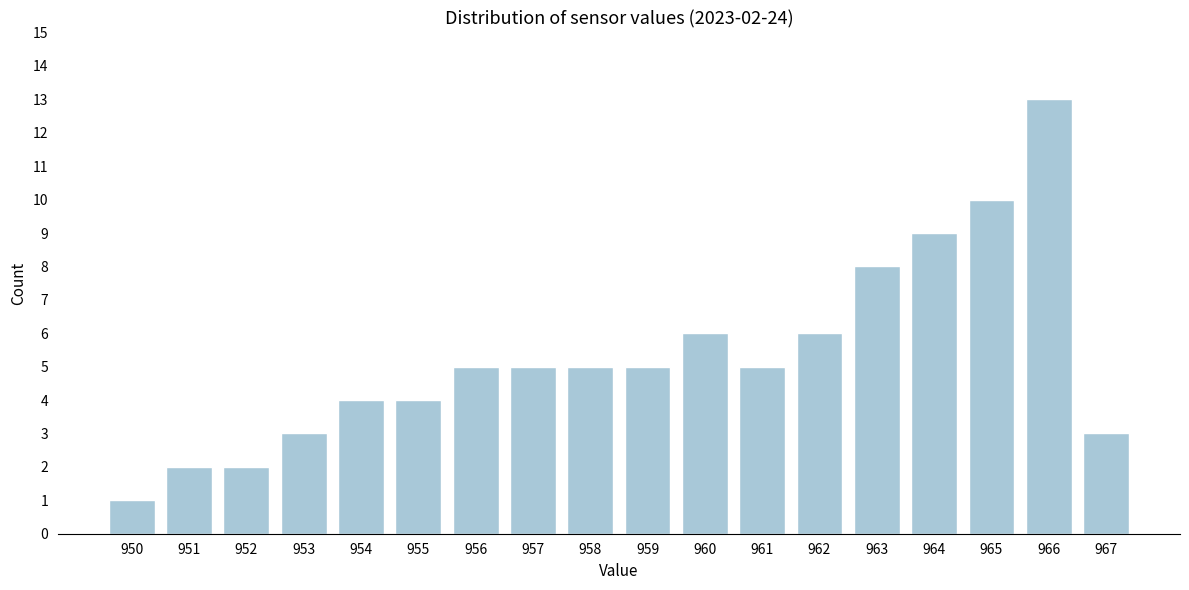

Reading left to right, list all the values displayed in this chart.

950=1	951=2	952=2	953=3	954=4	955=4	956=5	957=5	958=5	959=5	960=6	961=5	962=6	963=8	964=9	965=10	966=13	967=3